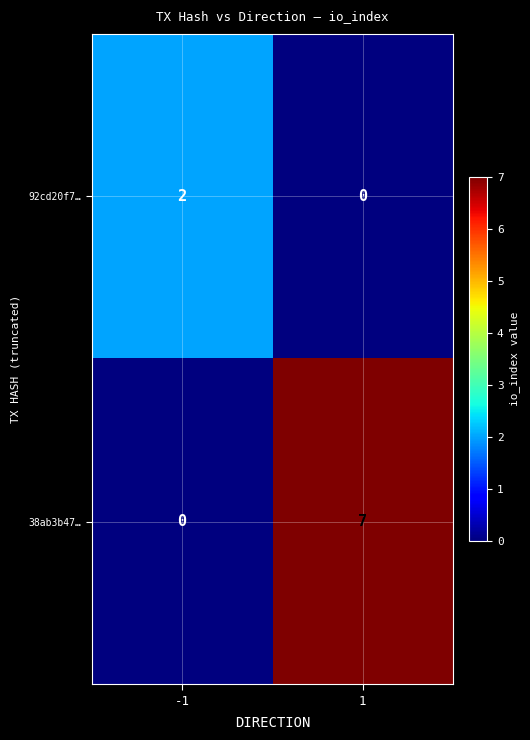

How many series are shown in this chart?

2